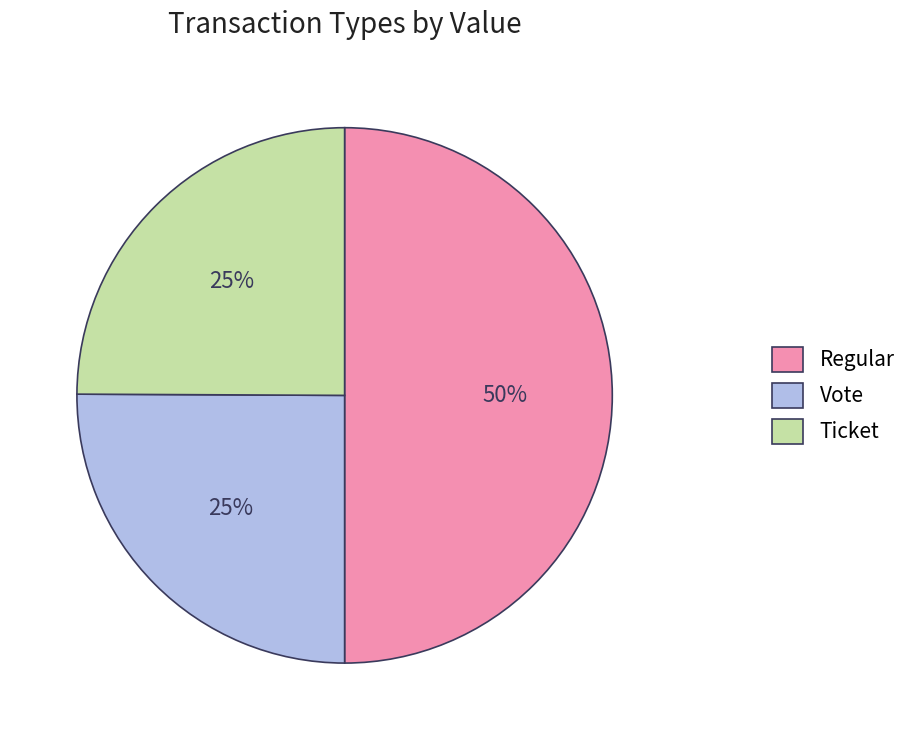

True or false: Ticket accounts for 18% of the total.

False